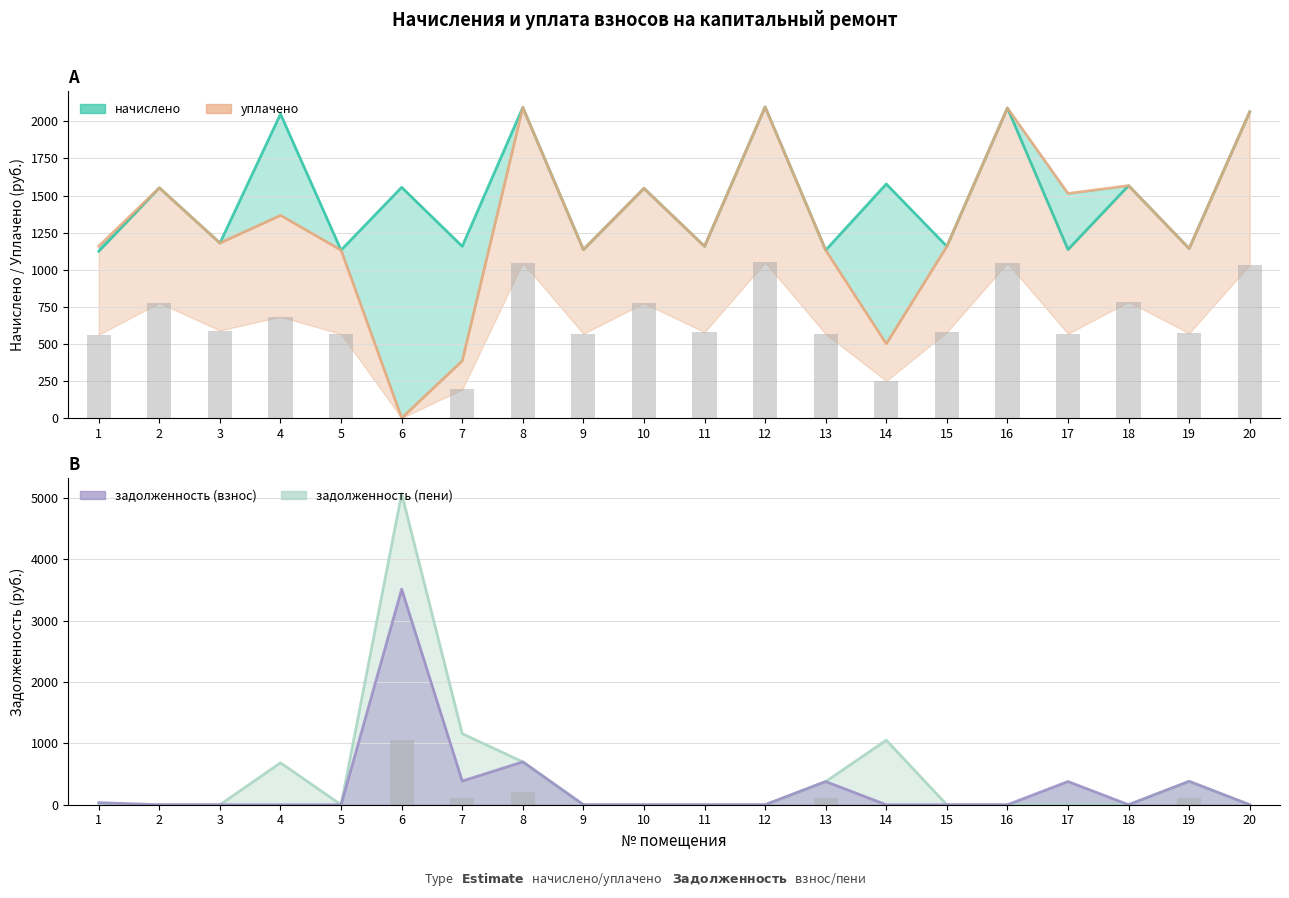

Rank the series by their average value, from lowest to highest.

задолженность (взнос), задолженность (пени), уплачено, начислено